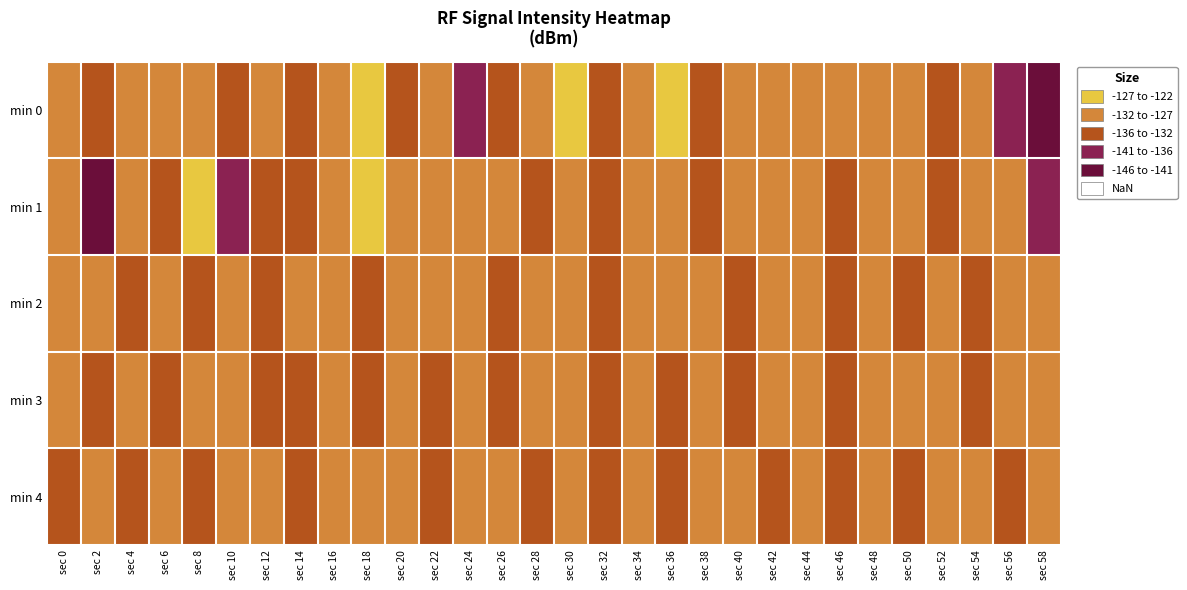

What is the spread (max minus min) of values at sec 54?

4.8